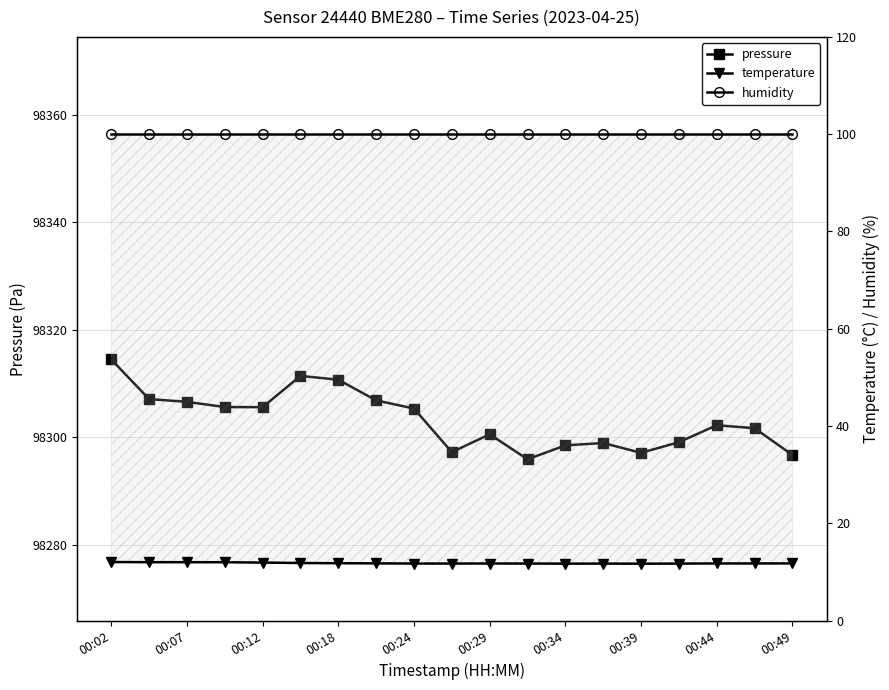

How many interior local valleys does the pressure series have?

4